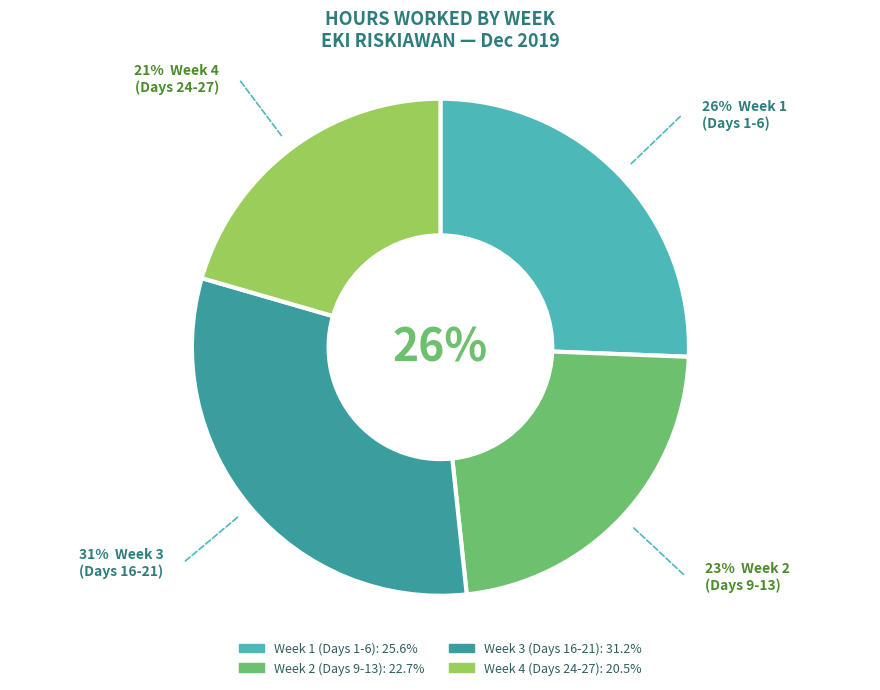

Does any single category account for the majority?

No